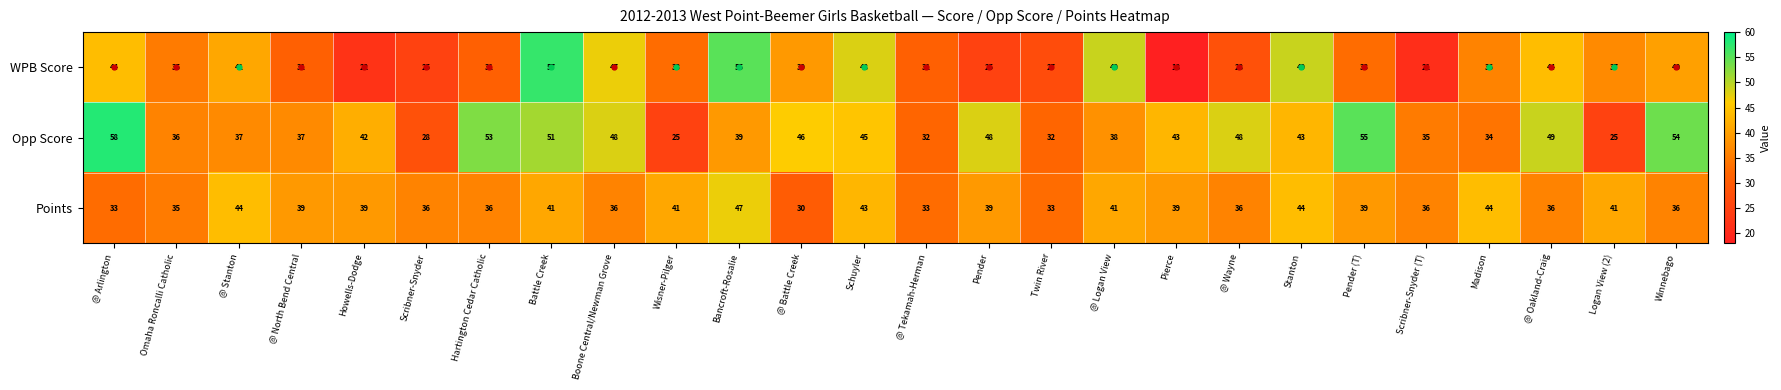

How many series are shown in this chart?

3